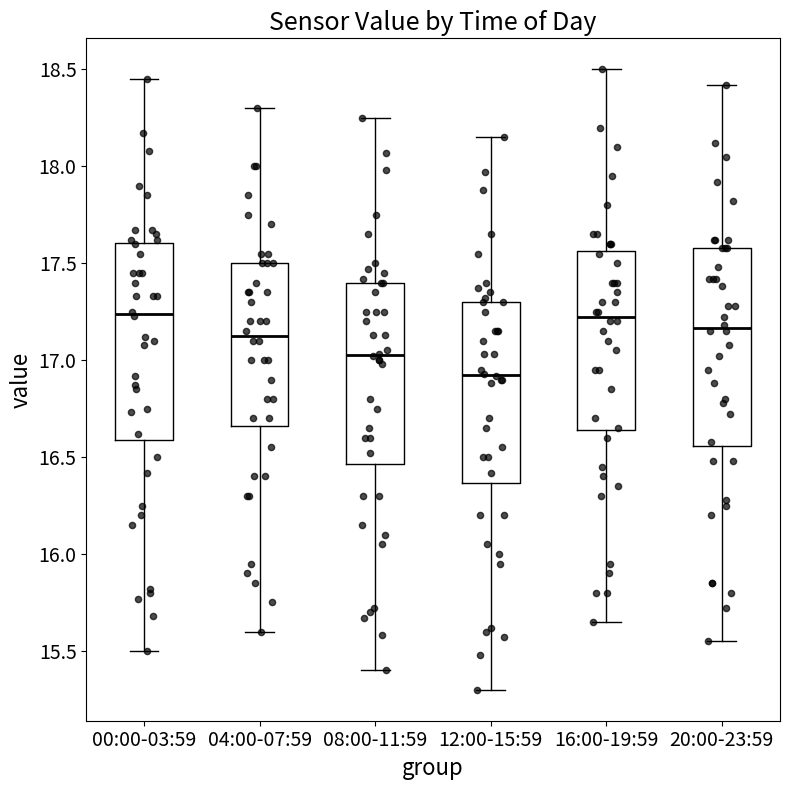

Where does the median line of the box for 20:00-23:59 sit on the y-axis? The values are not printed on the chart, so give them approximately, as read against the axis.

17.15